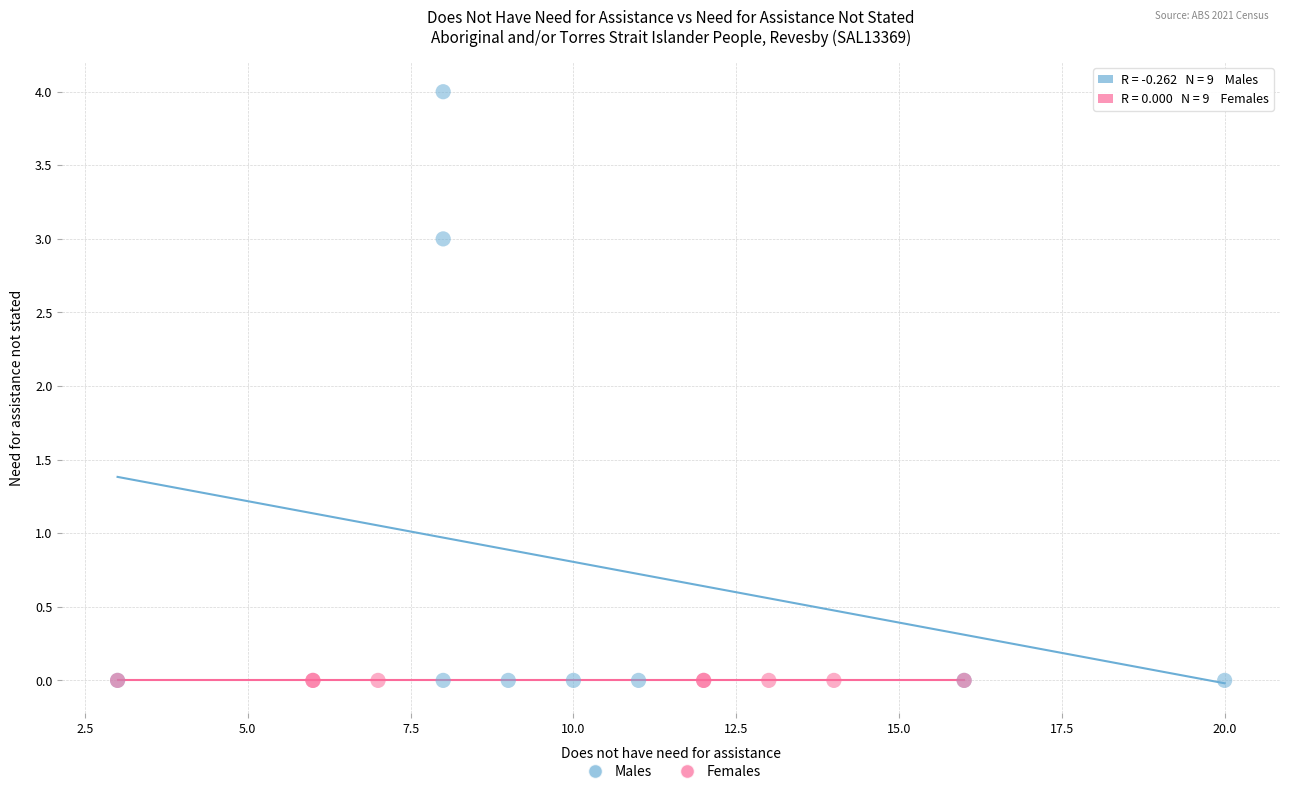

Which series reaches the maximum Y coordinate?

Males